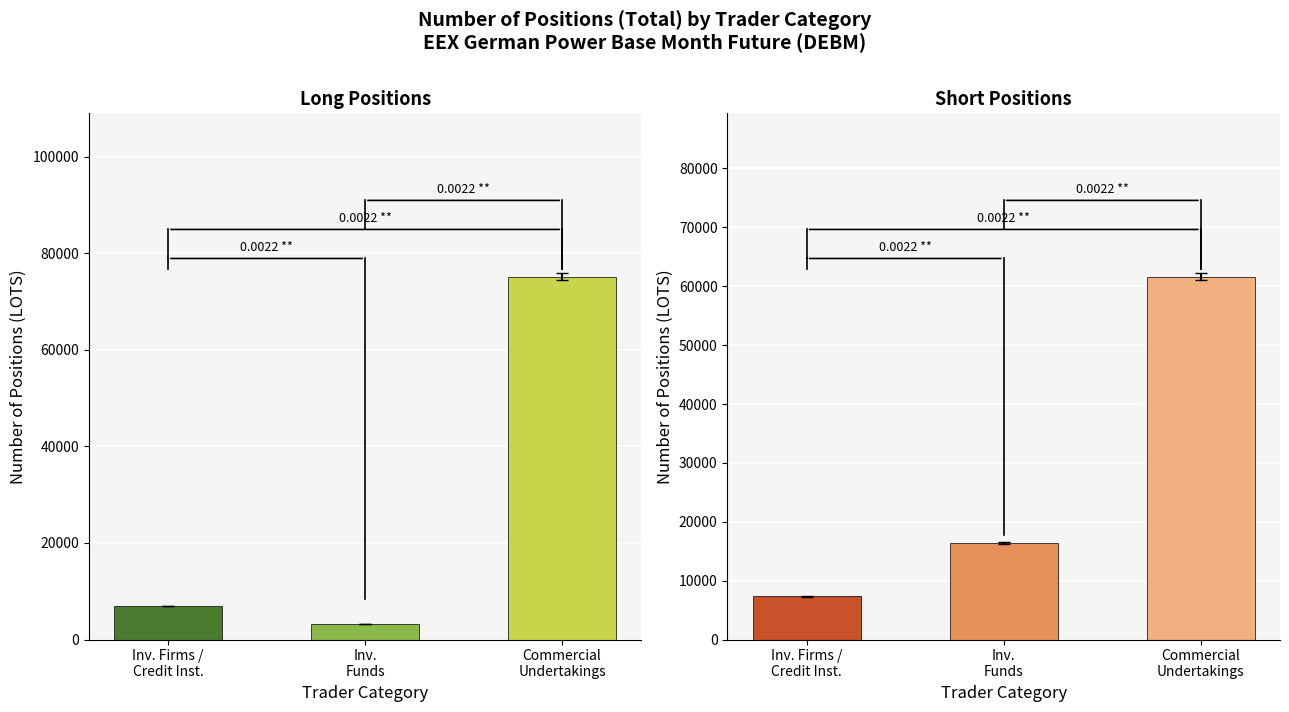

Is the value of Short Positions at Inv.
Funds greater than the value of Long Positions at Inv.
Funds?

Yes